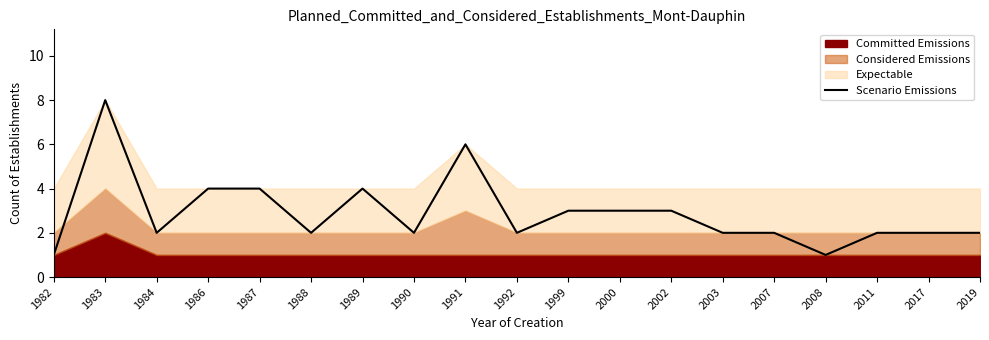

Rank the categories by value from highest to lowest.

1983, 1991, 1986, 1987, 1989, 1999, 2000, 2002, 1984, 1988, 1990, 1992, 2003, 2007, 2011, 2017, 2019, 1982, 2008